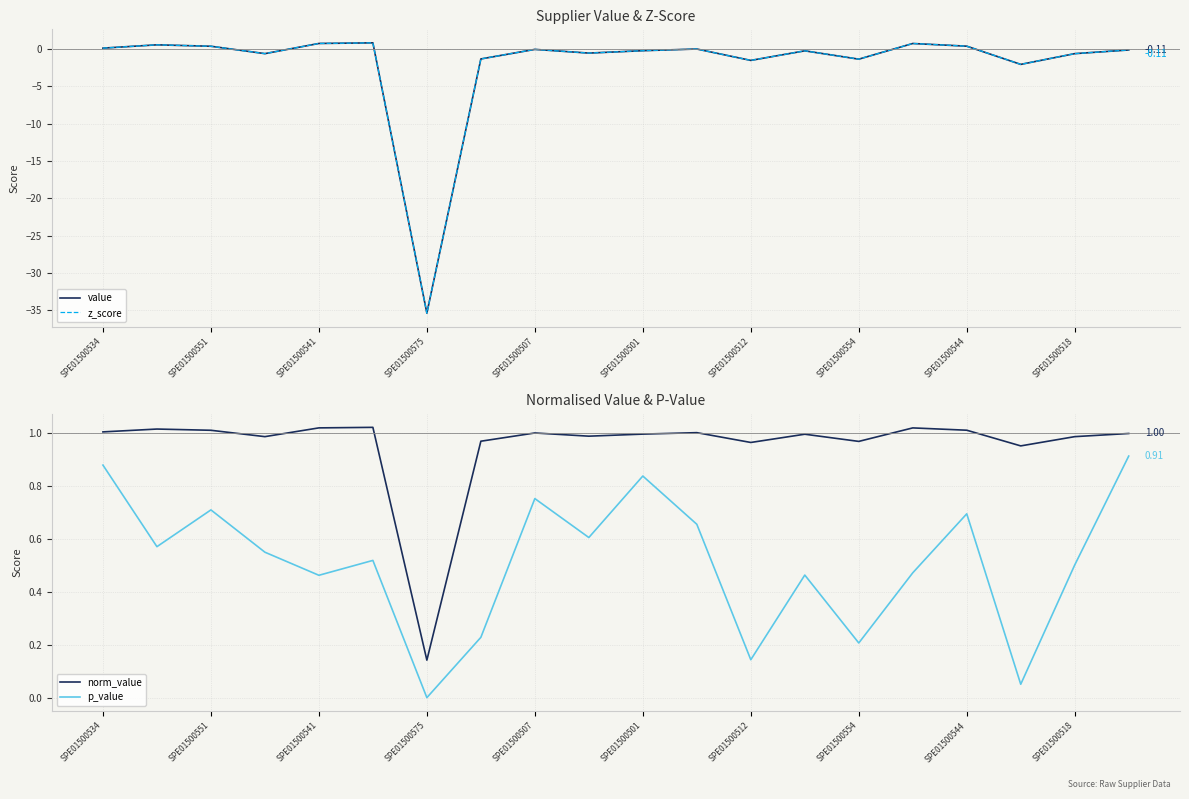

Reading right to left, extract all data points from this chart.

value: -0.1	-0.6	-2.0	0.4	0.8	-1.3	-0.2	-1.5	0.0	-0.2	-0.5	-0.0	-1.3	-35.4	0.8	0.8	-0.6	0.4	0.6	0.1
z_score: -0.1	-0.6	-2.0	0.4	0.8	-1.3	-0.2	-1.5	0.0	-0.2	-0.5	-0.0	-1.3	-35.4	0.8	0.8	-0.6	0.4	0.6	0.1
norm_value: 1.0	1.0	1.0	1.0	1.0	1.0	1.0	1.0	1.0	1.0	1.0	1.0	1.0	0.1	1.0	1.0	1.0	1.0	1.0	1.0
p_value: 0.9	0.5	0.1	0.7	0.5	0.2	0.5	0.1	0.7	0.8	0.6	0.8	0.2	0.0	0.5	0.5	0.5	0.7	0.6	0.9